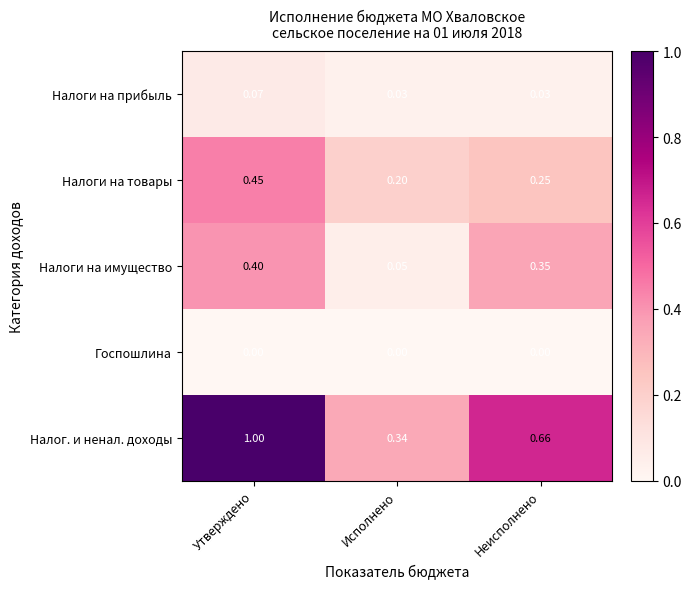

At which label does Налоги на товары reach its minimum?

Исполнено